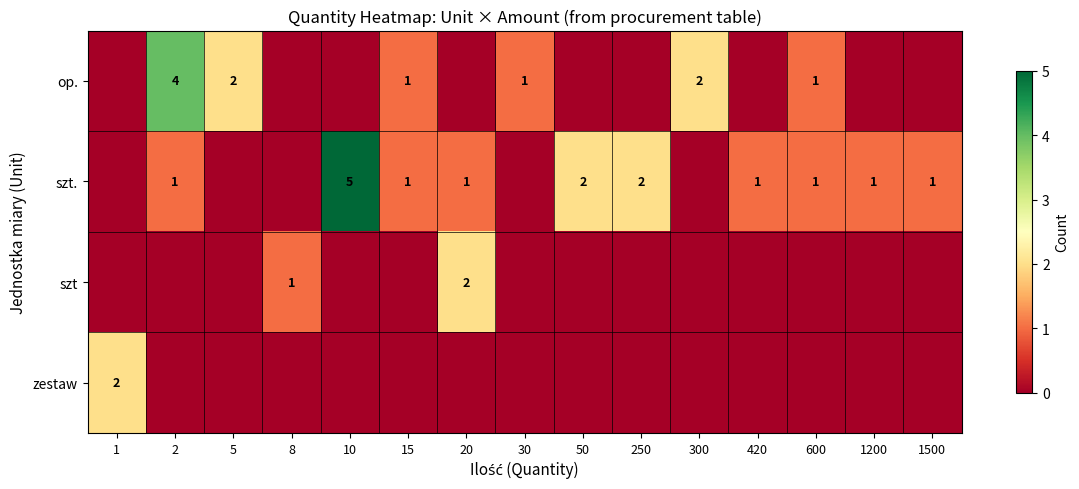

How many data points in row_0 are above 0?

6